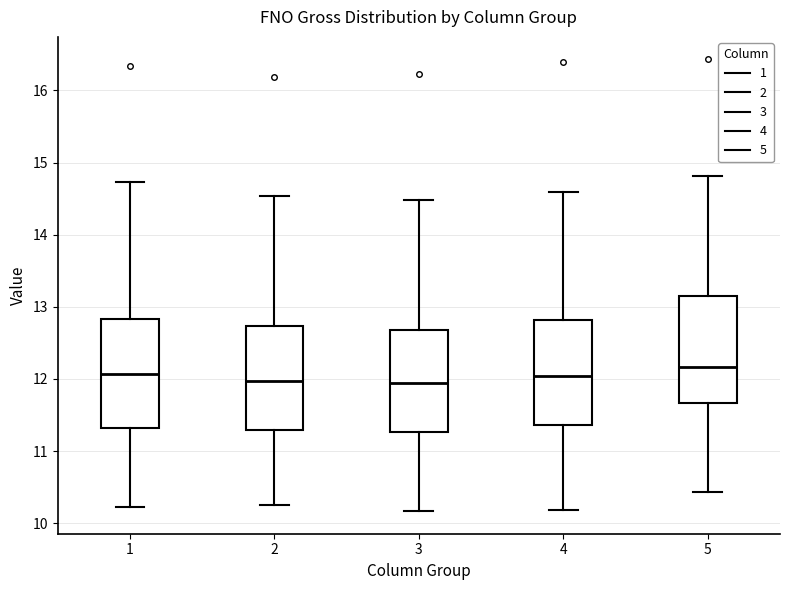

Which box has the highest median line?

5